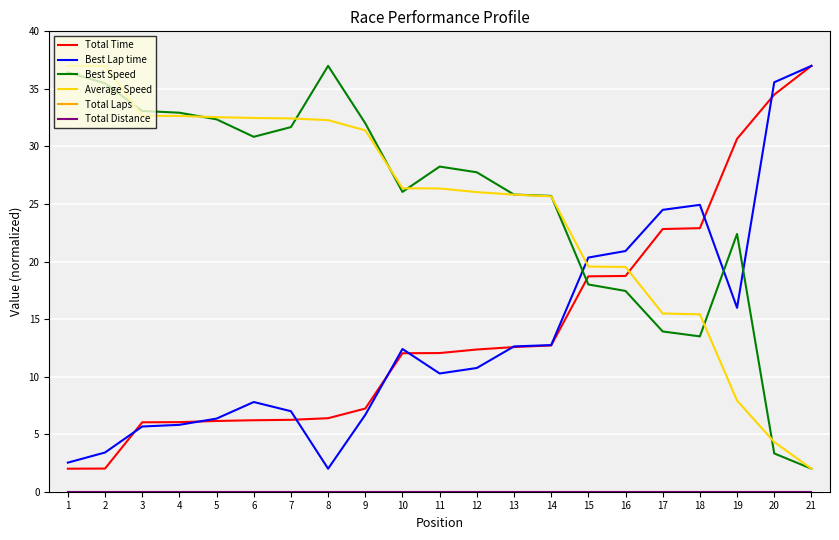

Does the chart display data point markers on the line(s)?

No